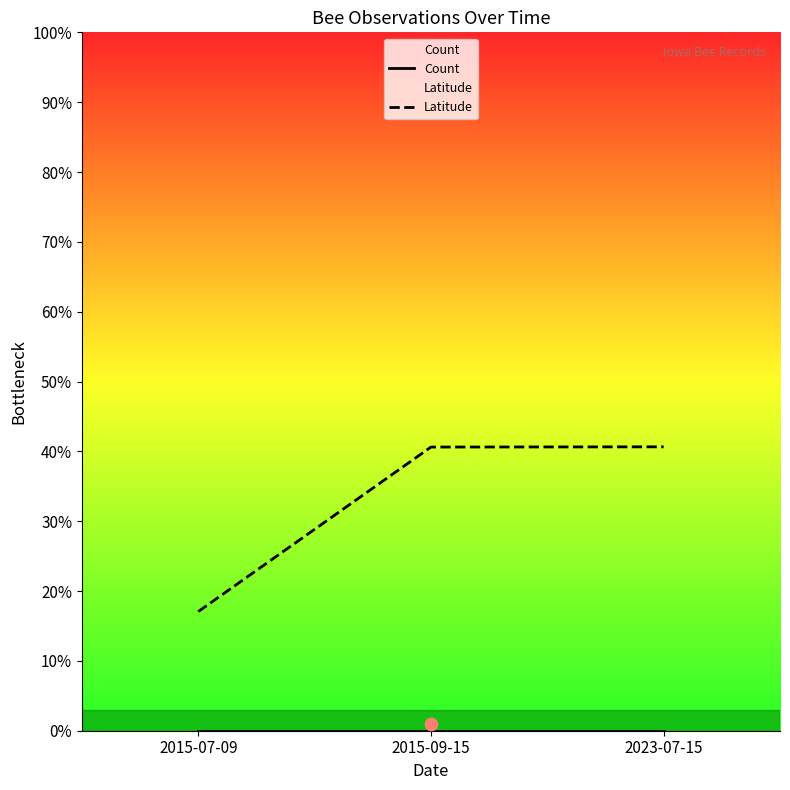

Which series contains the highest Y value?

Latitude